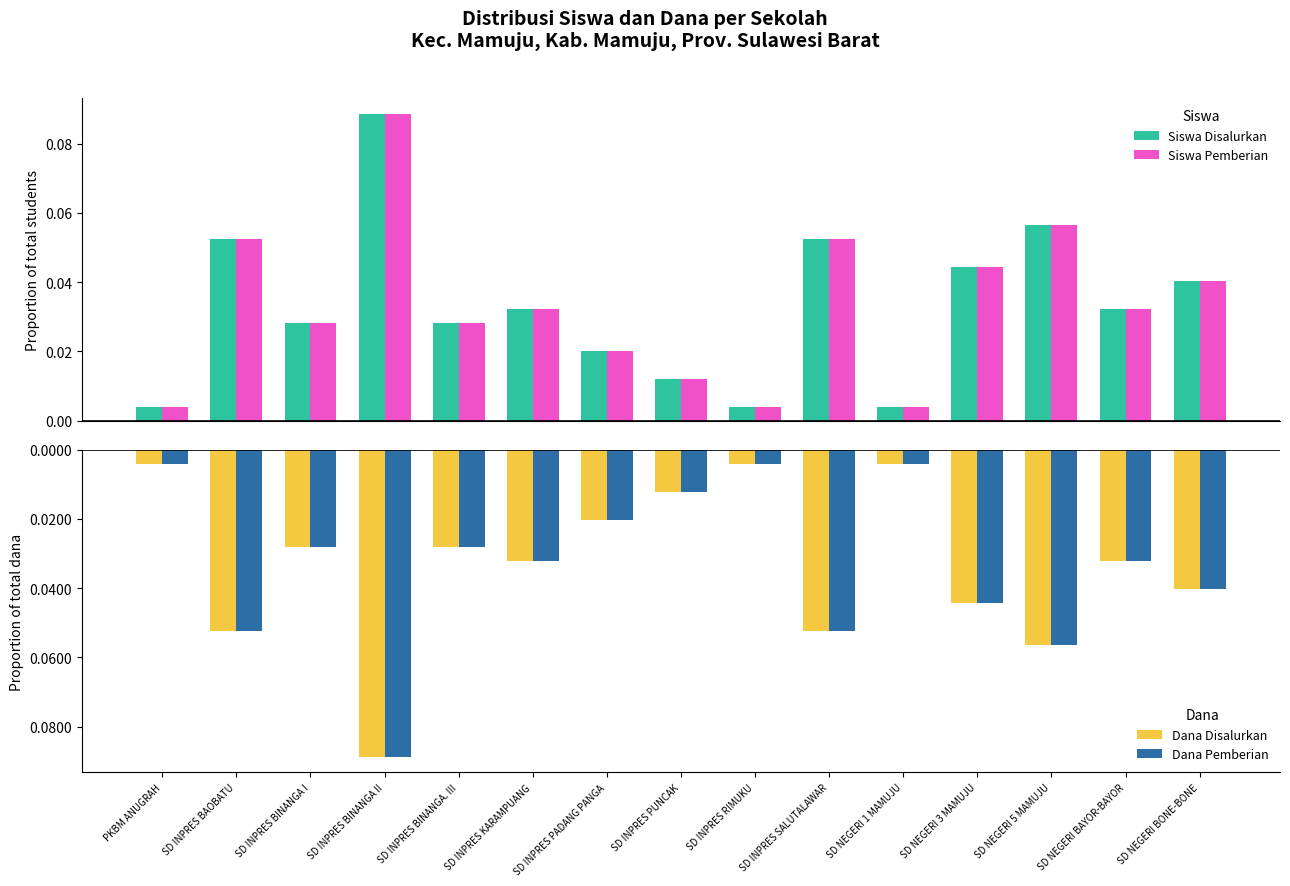

What is the difference between the second highest and minimum values in the Dana Disalurkan series?

0.1